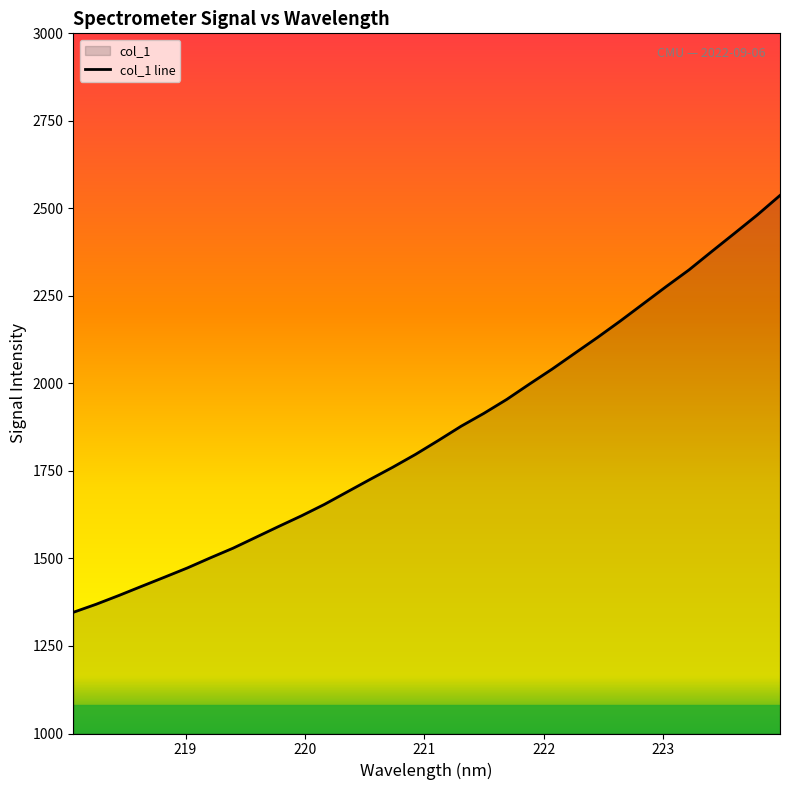

How many lines are shown in the chart?

1